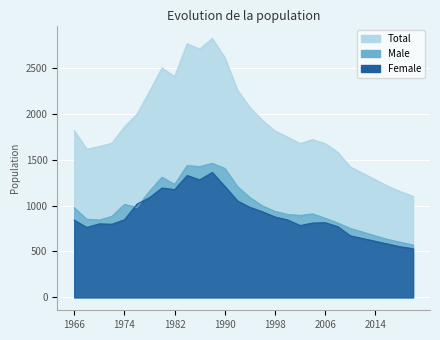

What is the spread (max minus min) of values at 1988?

1459